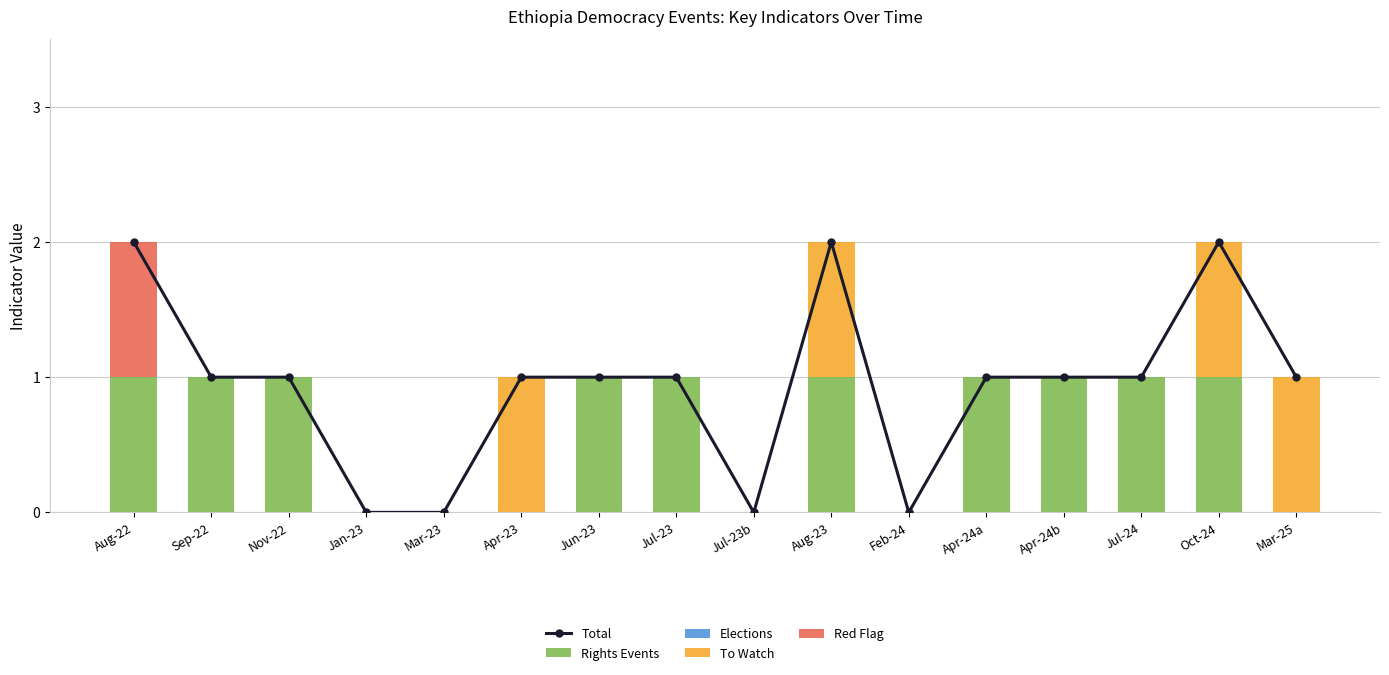

True or false: Red Flag has a value of 0 at Apr-24b.

False